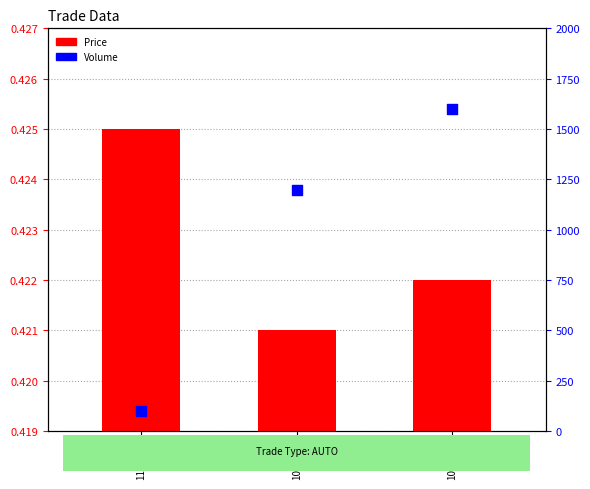

Which series reaches the maximum Y coordinate?

Volume